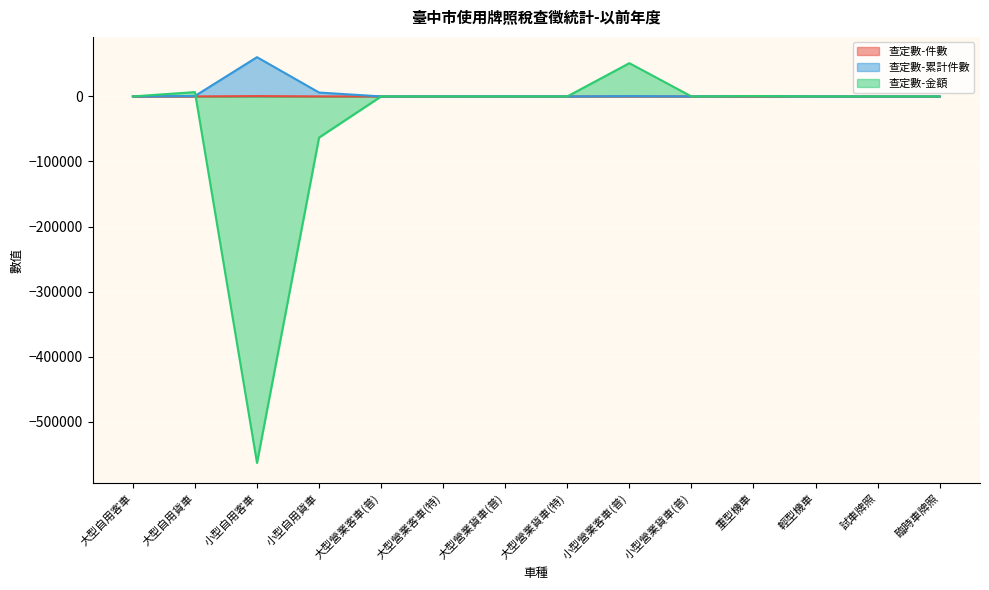

True or false: 查定數-金額 and 查定數-累計件數 intersect in this chart.

True